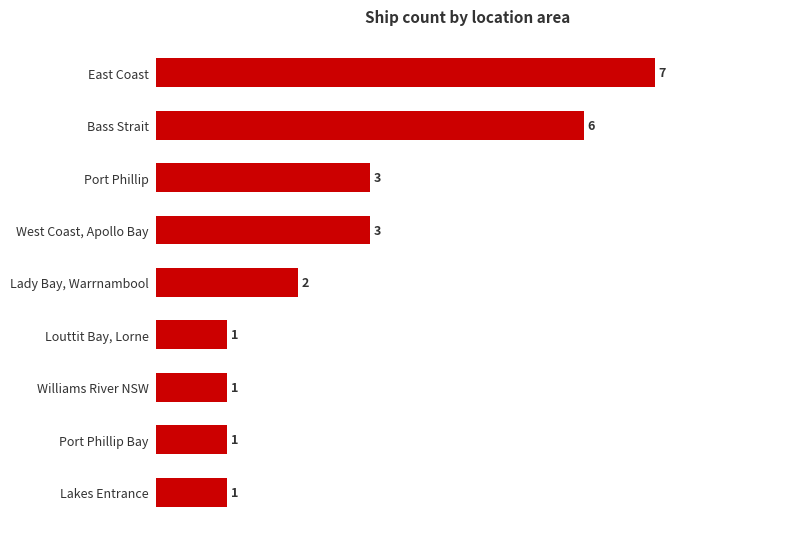

What is the difference between the maximum and minimum values?

6